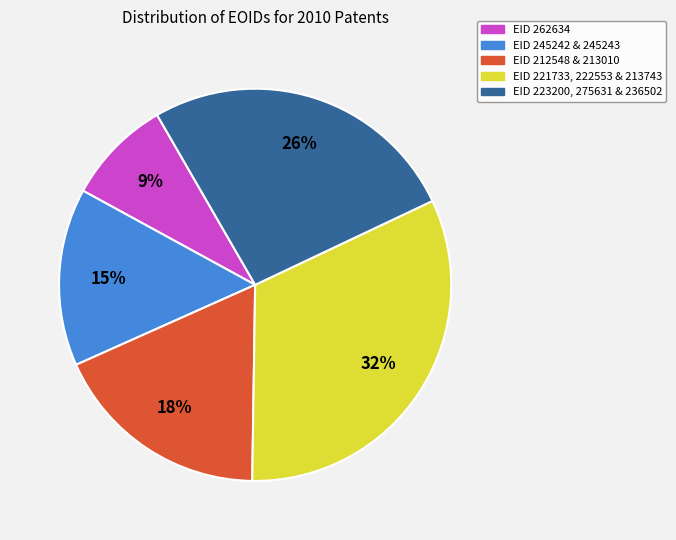

Is there a majority slice in this chart?

No